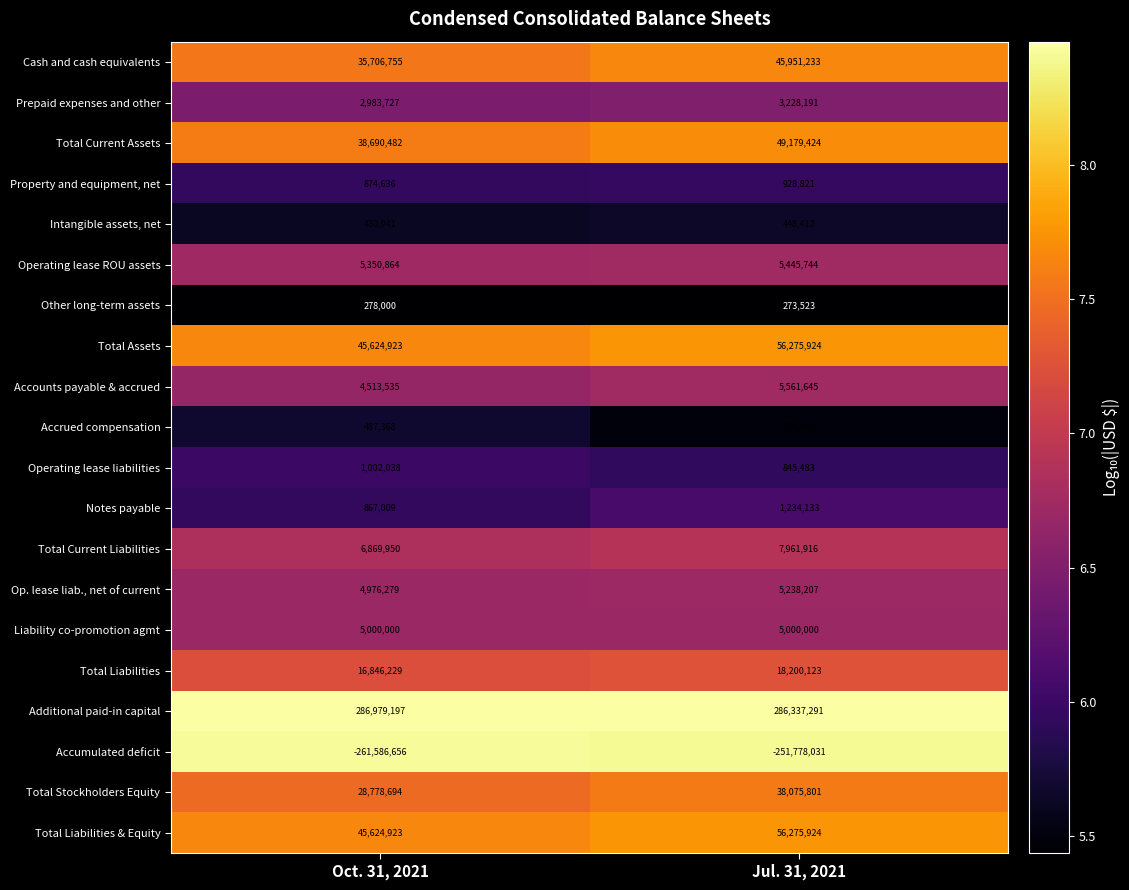

What is the sum of all Additional paid-in capital values?

573316488